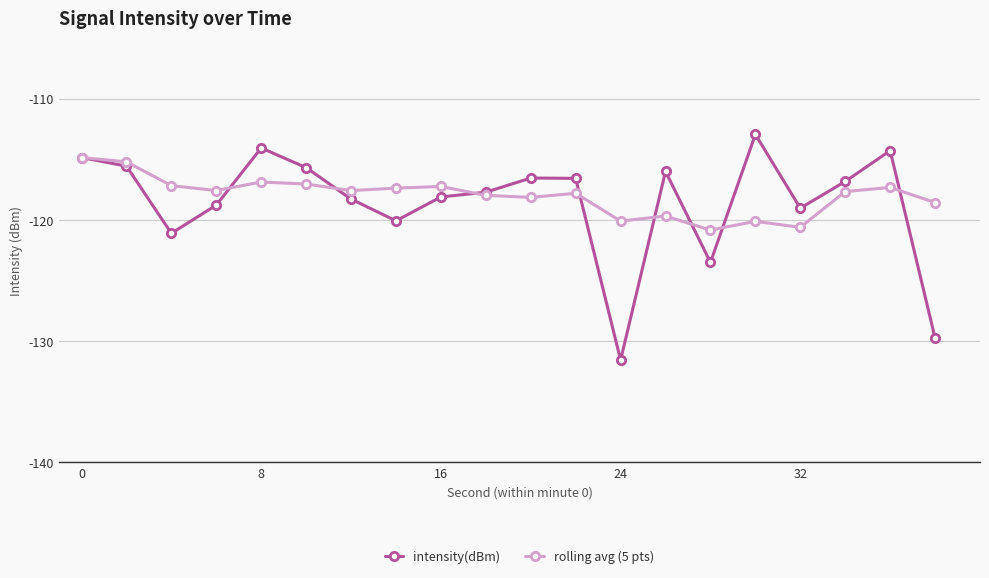

What is the value of the rolling avg (5 pts) point at the 9th from the left?

-117.3